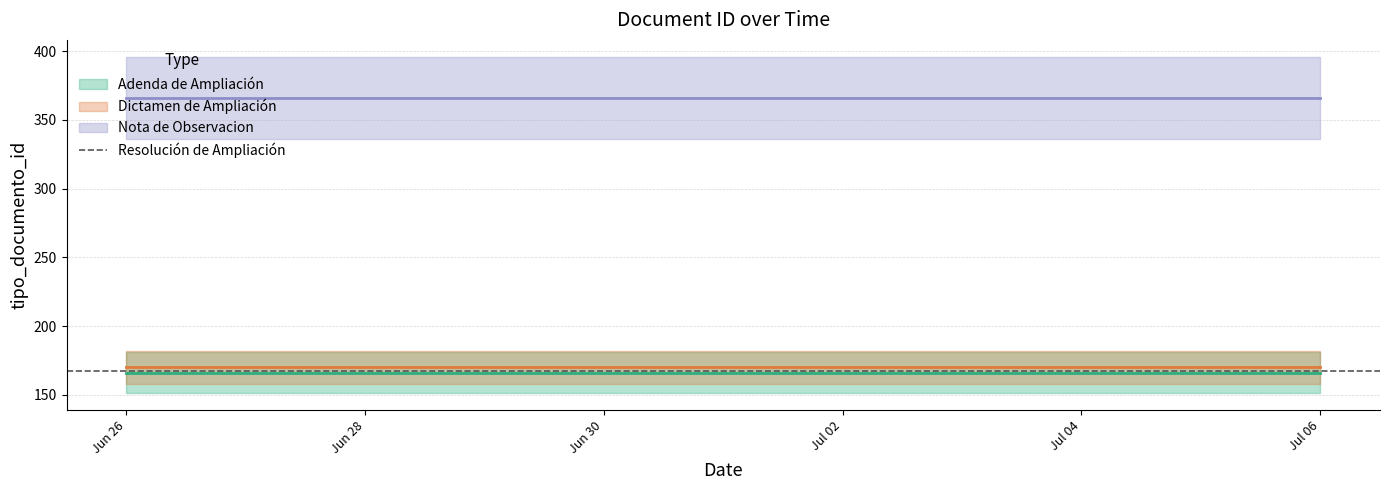

Rank the series at 2020-06-26 14:38:37 from lowest to highest value.

Adenda de Ampliación, Resolución de Ampliación, Dictamen de Ampliación, Nota de Observacion